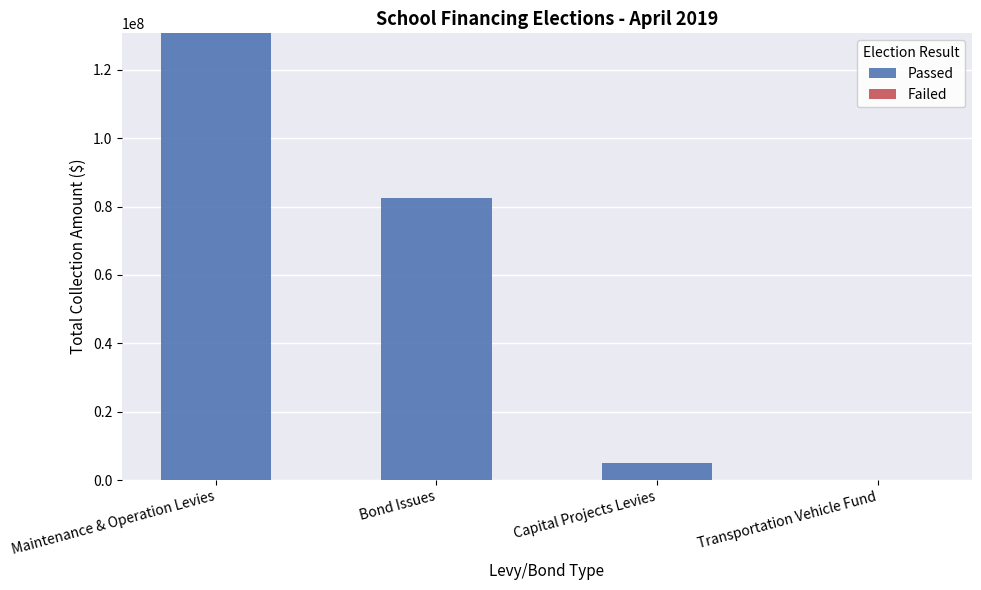

Is it true that the value at Maintenance & Operation Levies is 230701842?

False